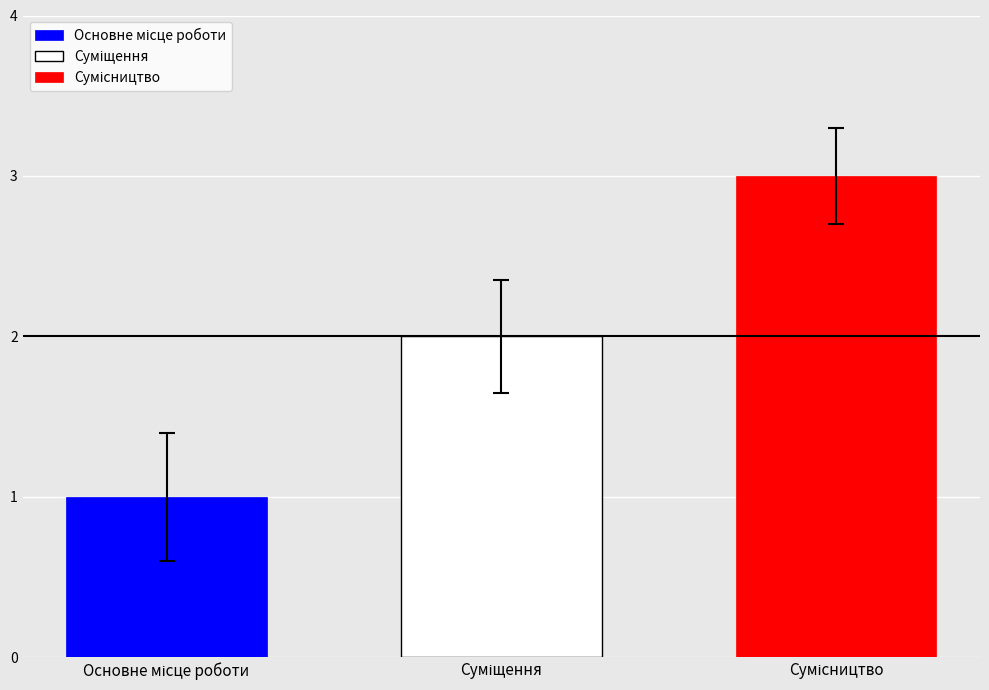

What is the greatest value displayed?

3